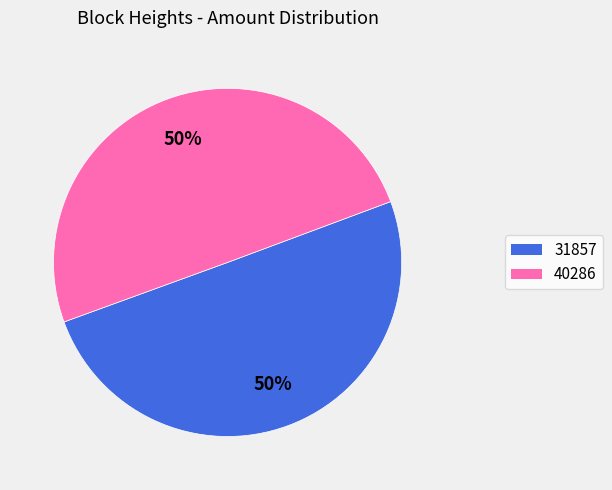

To the nearest percent, what is the average slice percentage?

50%